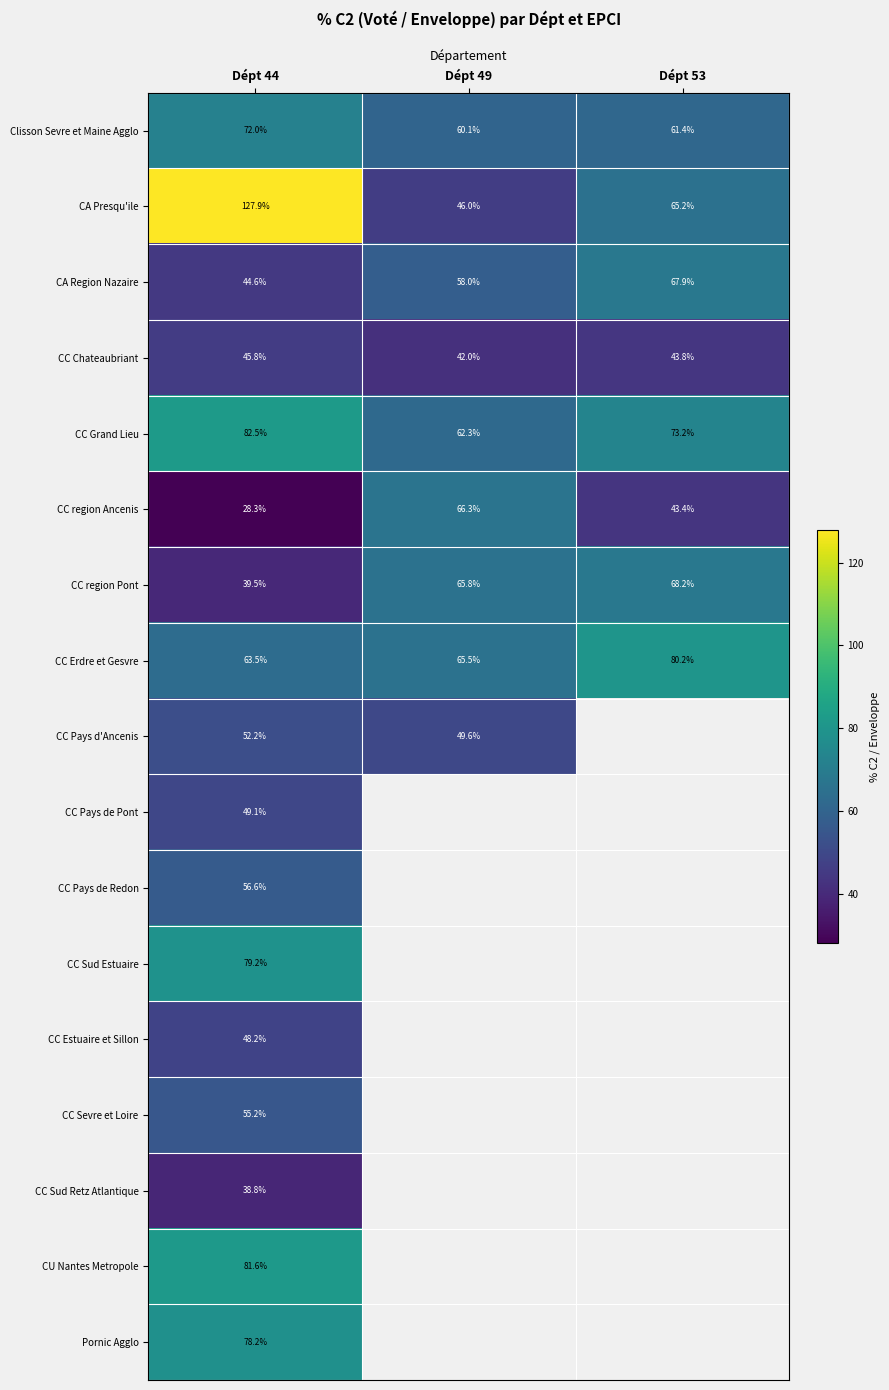

Is the value of CC Sevre et Loire at Dépt 44 greater than the value of CC Chateaubriant at Dépt 53?

Yes